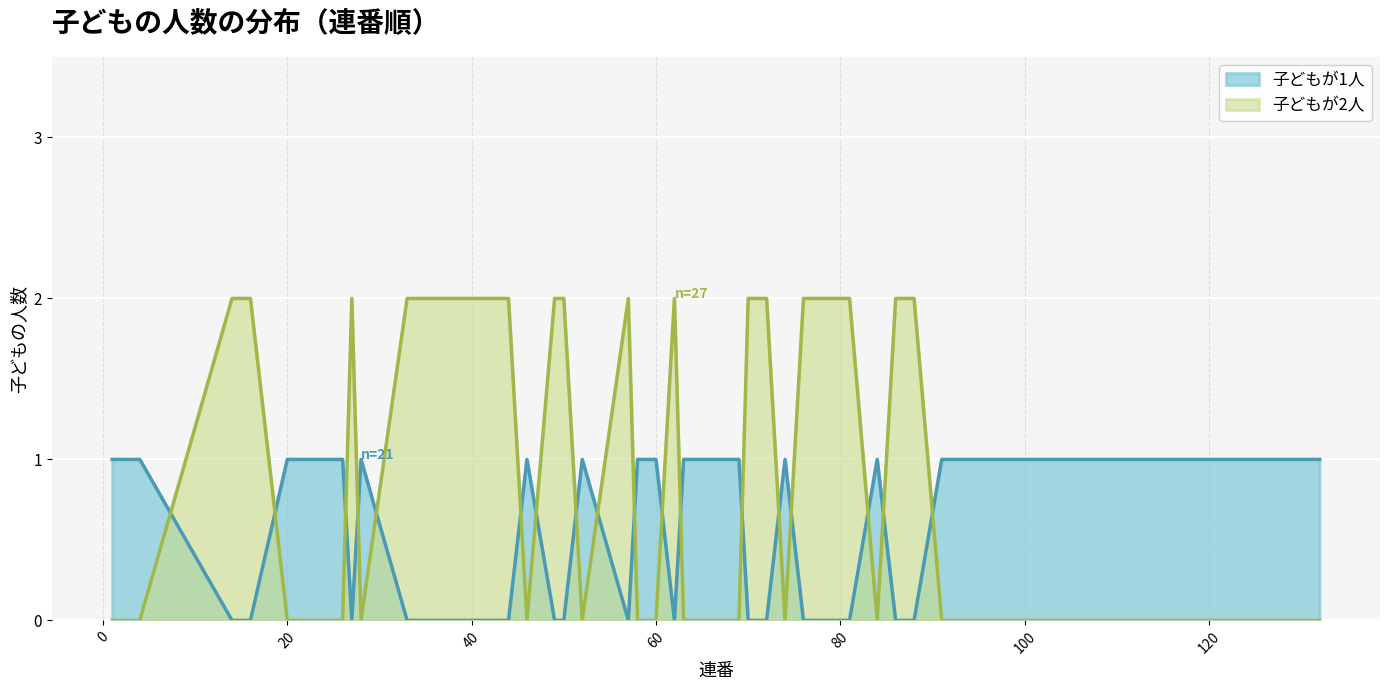

Is it true that 子どもが2人 equals 2 at 16?

True